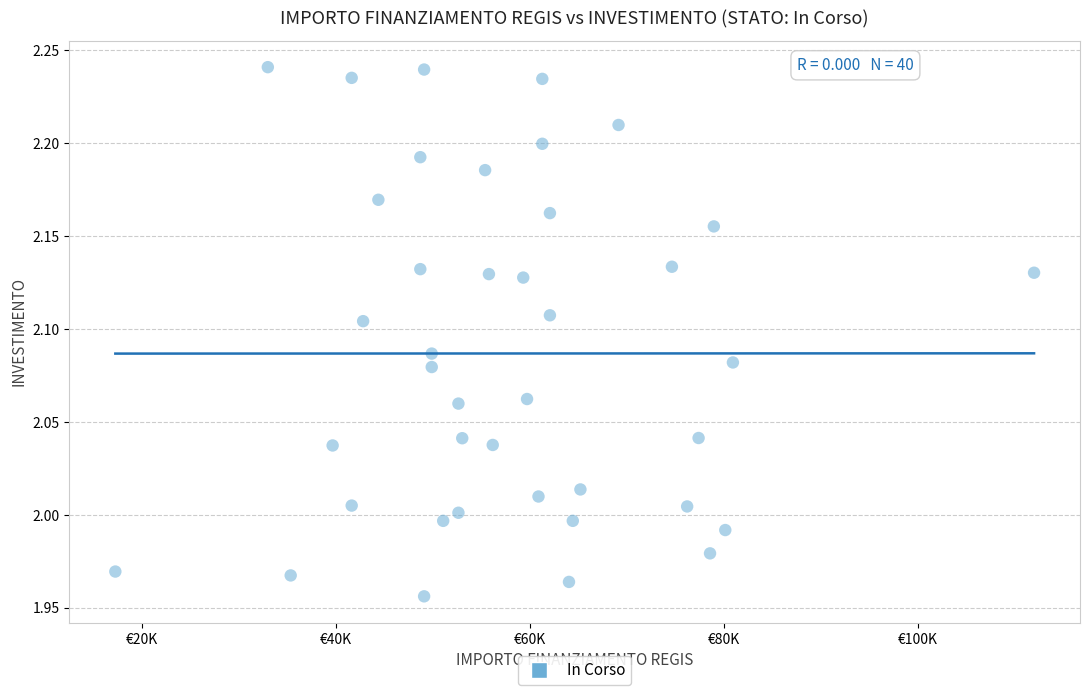

What is the range of X values (max minus min)?

94665.7